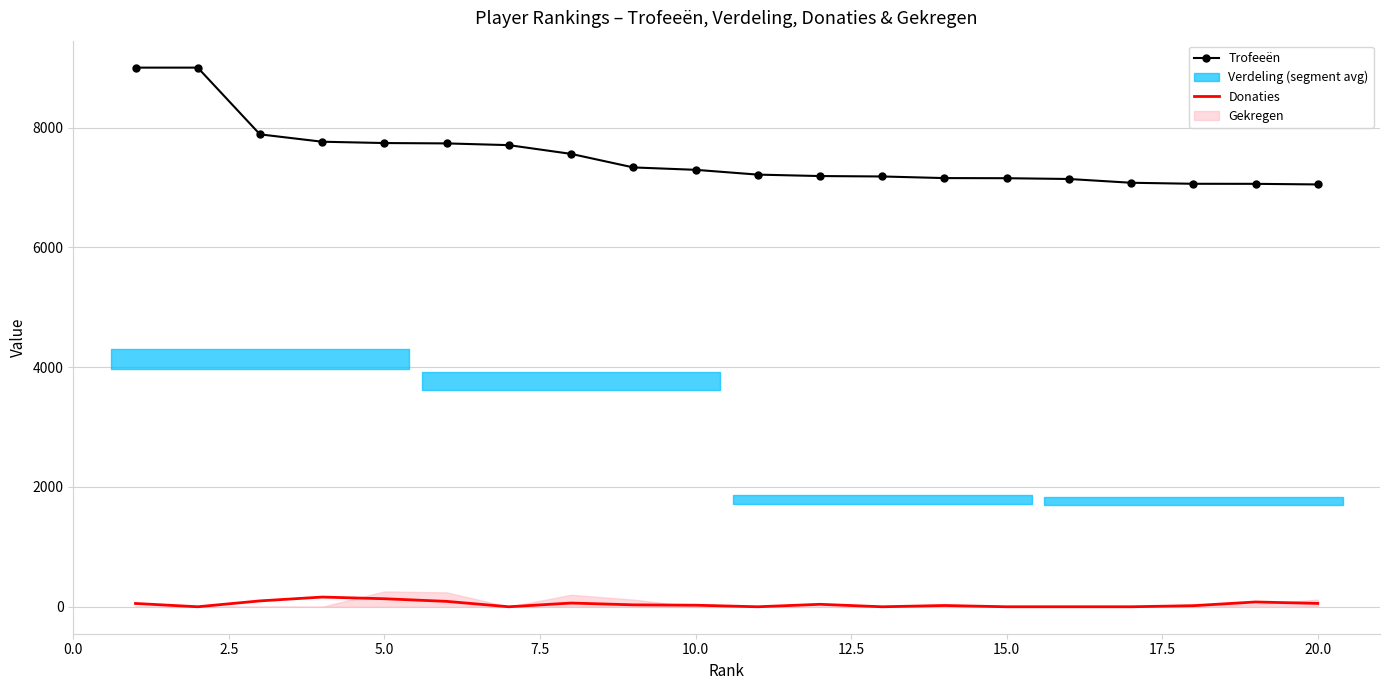

True or false: Donaties and Trofeeën cross at least once.

False